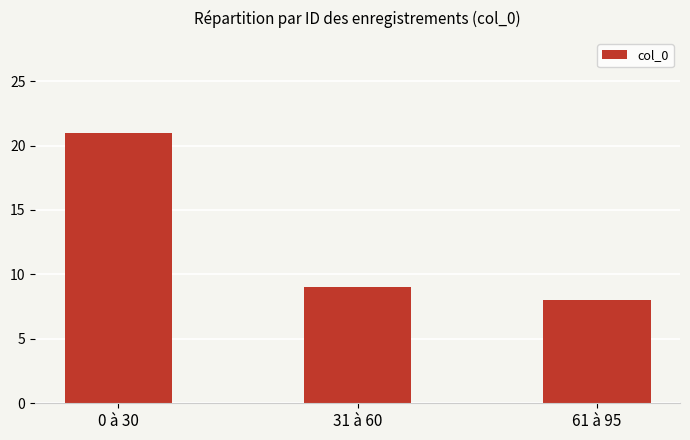

Which category has the highest value across all series?

0 à 30